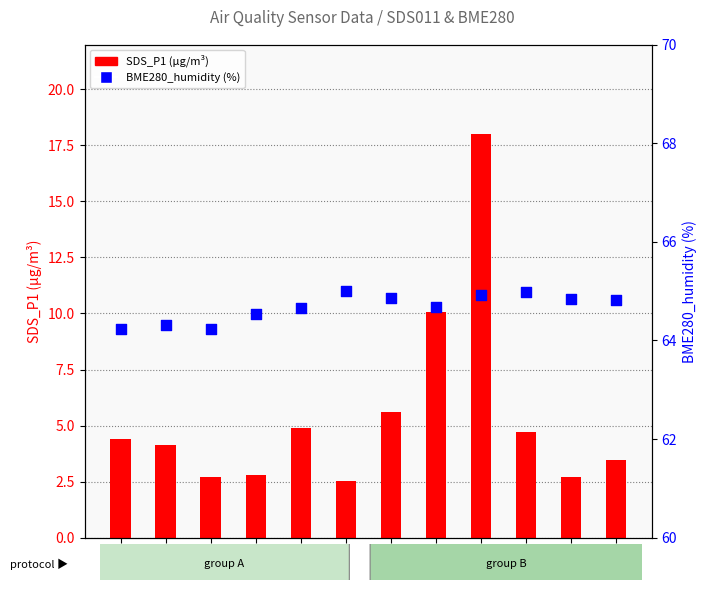

At which category is the sum across all series the highest?

00:21